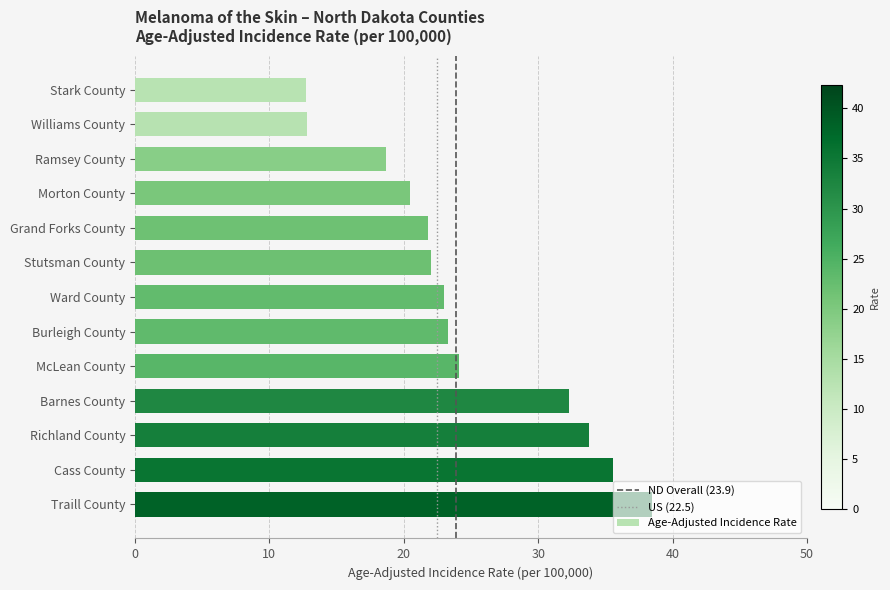

What is the difference between the values at Burleigh County and Stark County?

10.6